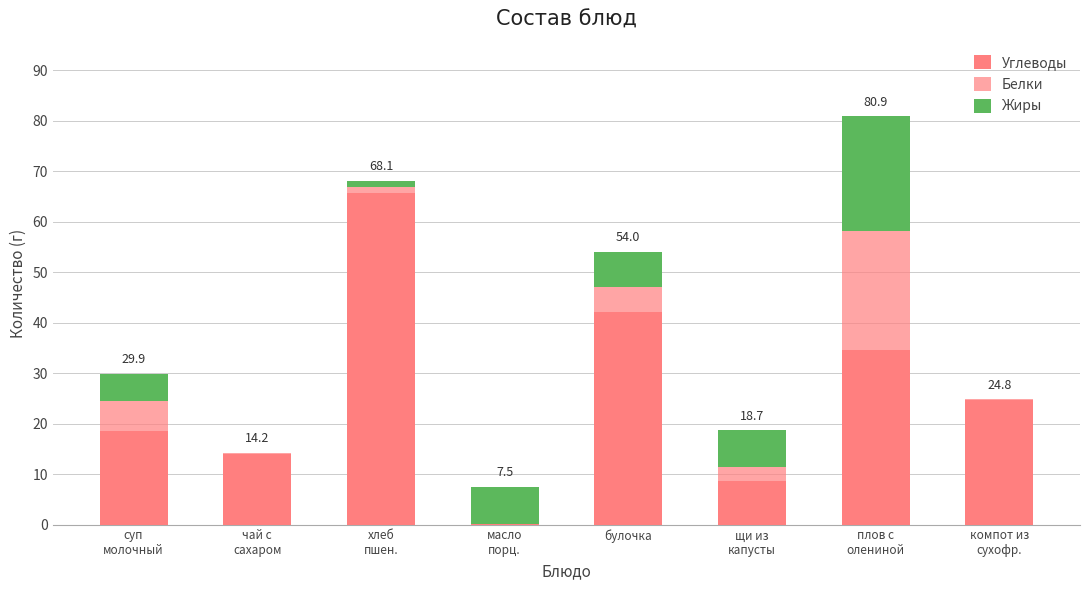

Count the number of categories in the chart.

8